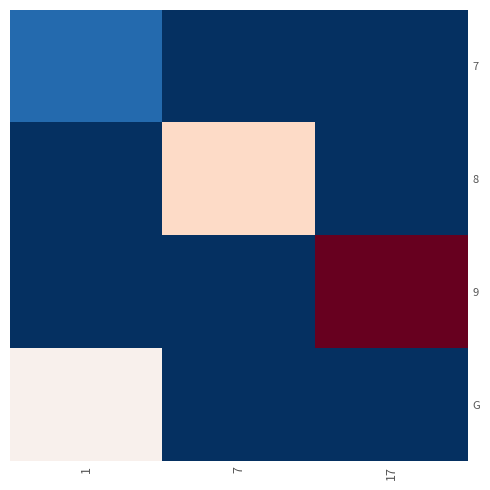

What is the greatest value displayed?

109.9